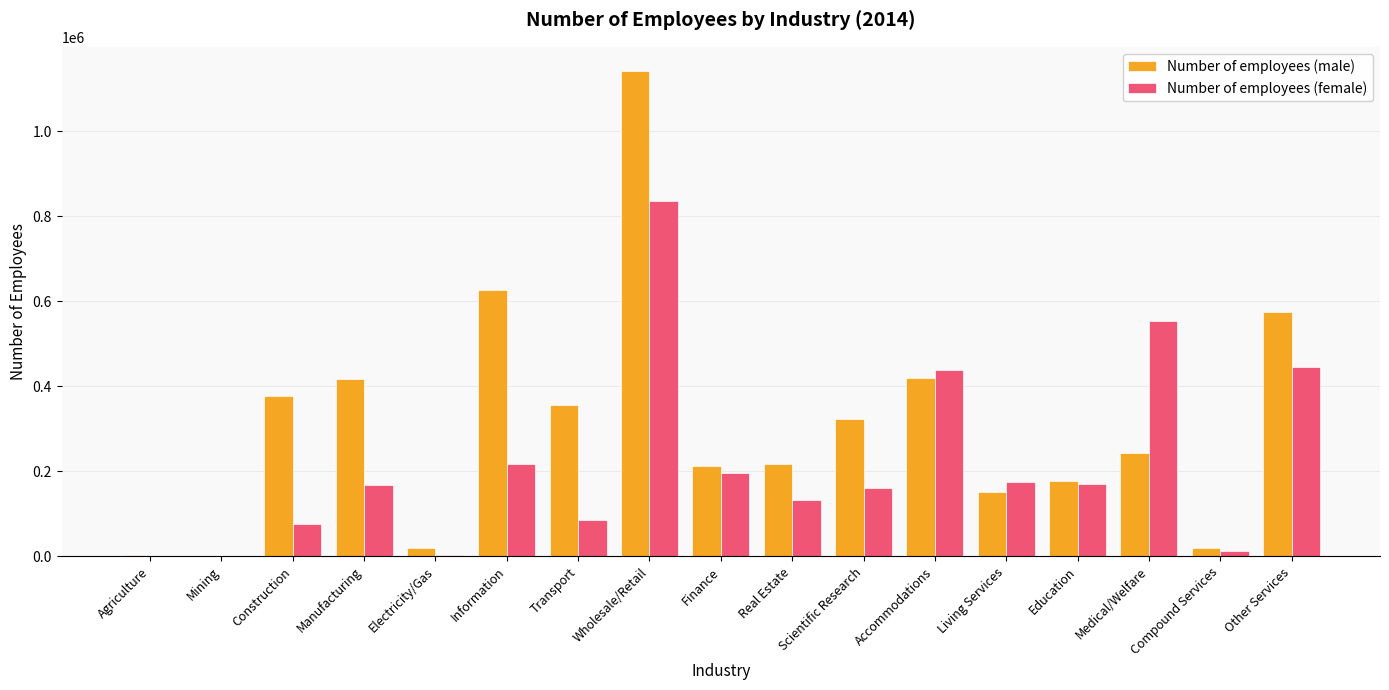

What is the total value across all series at Real Estate?

348728